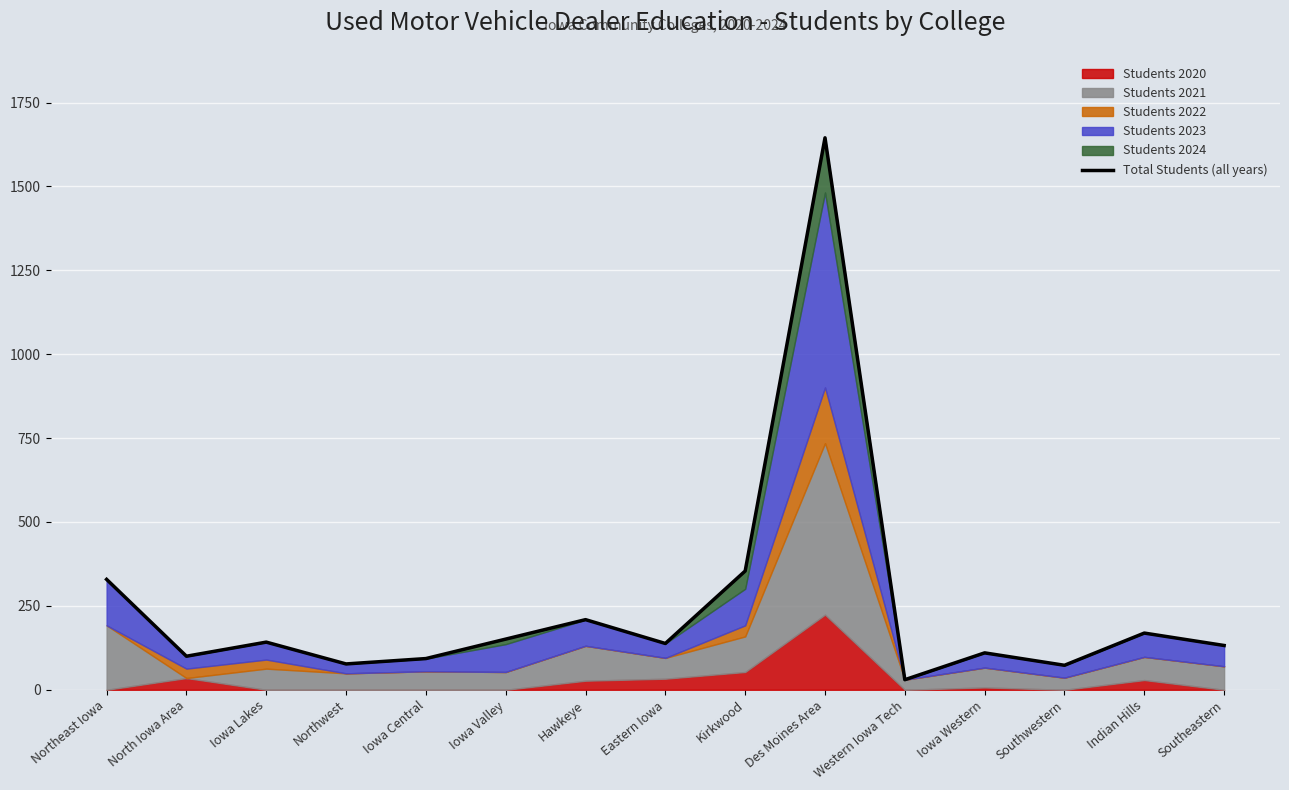

How many points are higher than both their immediate neighbors (excluding endpoints)?

5